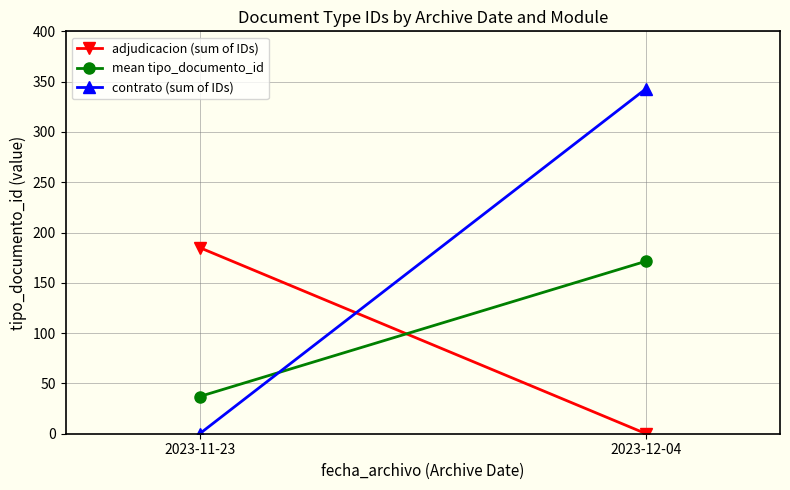

Reading left to right, what are all the values shown in this chart?

adjudicacion (sum of IDs): 185.0	0.0
mean tipo_documento_id: 37.0	171.5
contrato (sum of IDs): 0.0	343.0